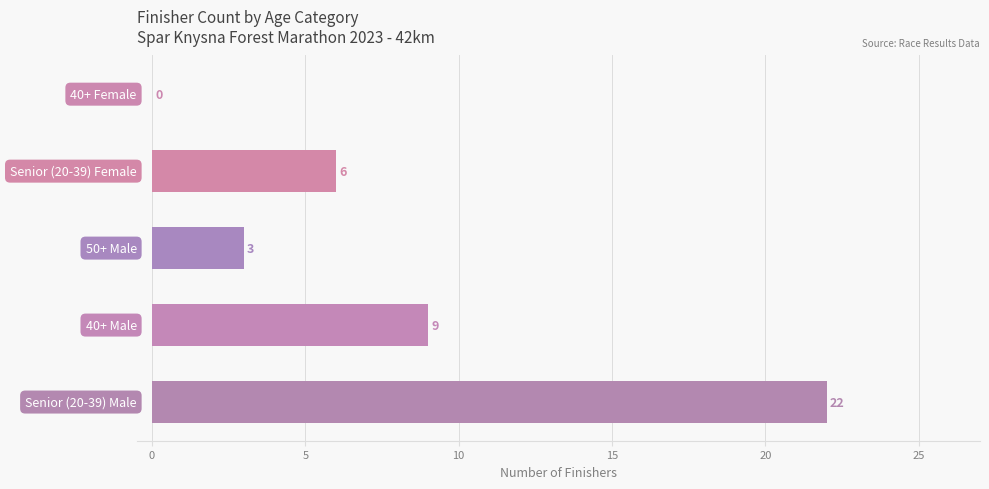

What is the sum of all values?

40